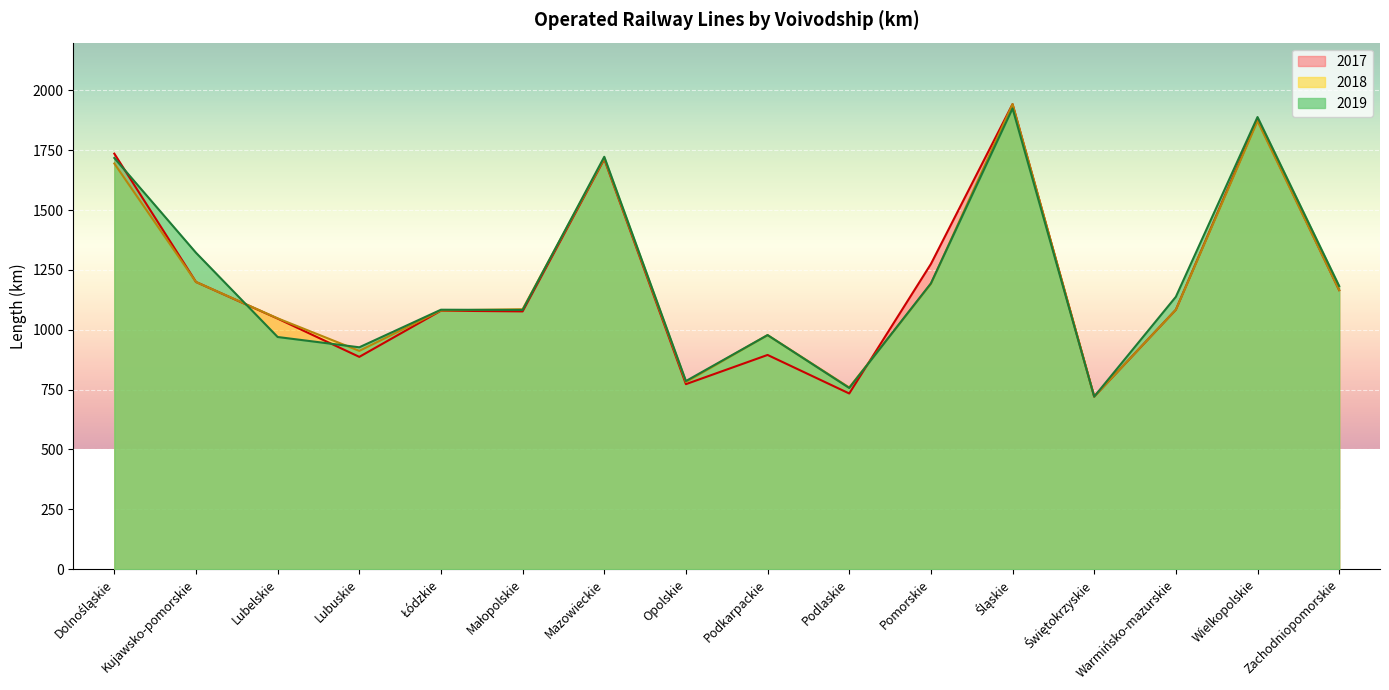

List the series in order of their peak value, lowest first.

2019, 2018, 2017